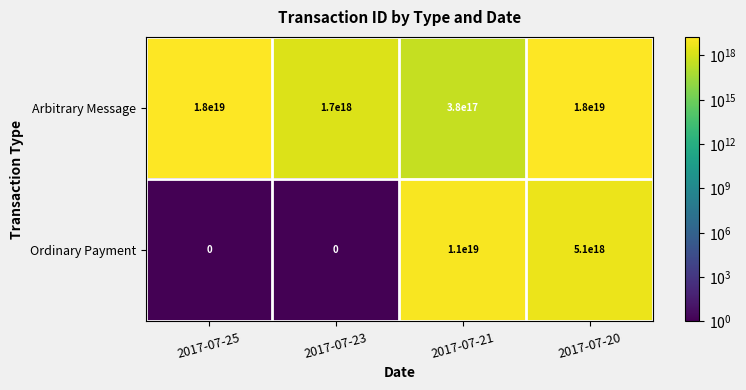

Count the Ordinary Payment values in the range 0 to 11000000000000000000.

4